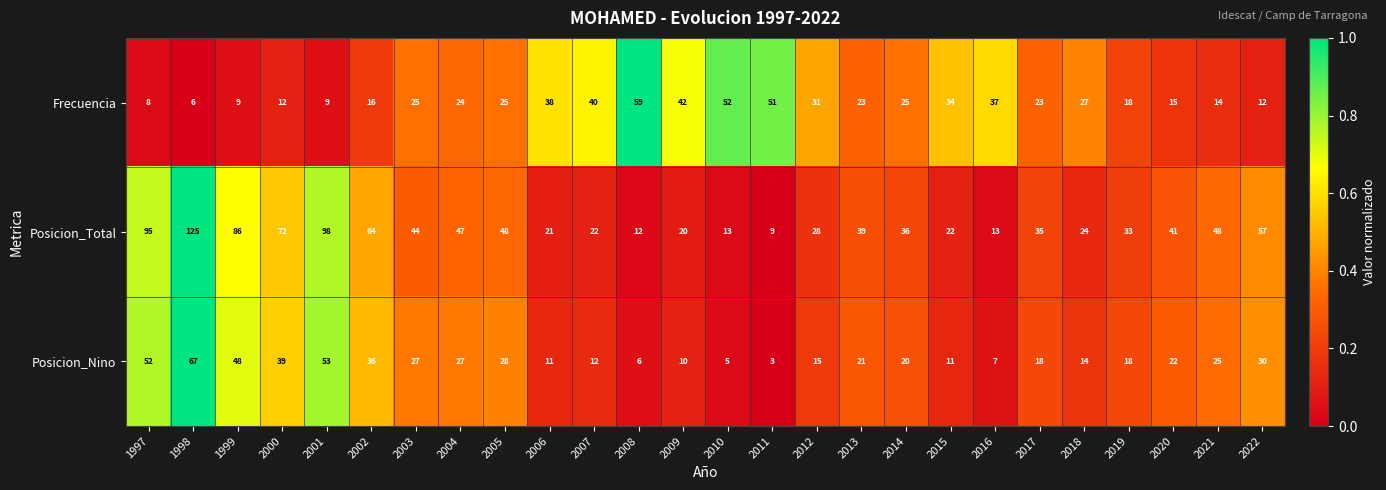

What is the sum of all Posicion_Total values?

1152